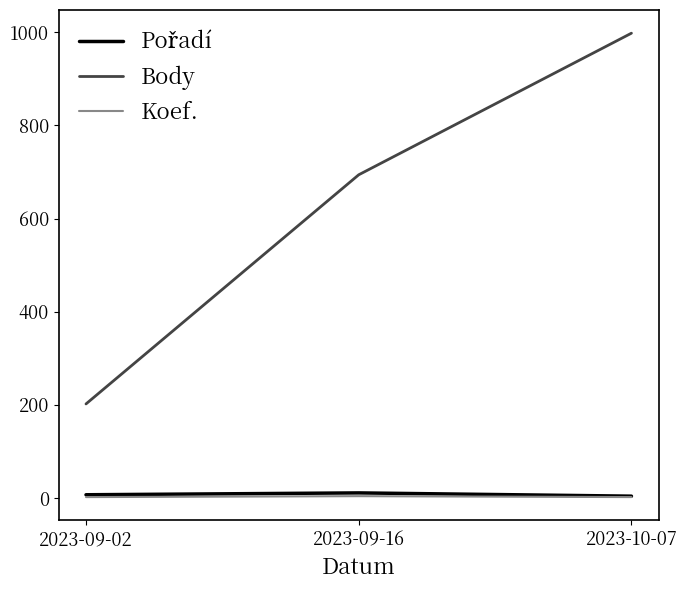

Which label corresponds to the largest value in the chart?

2023-10-07